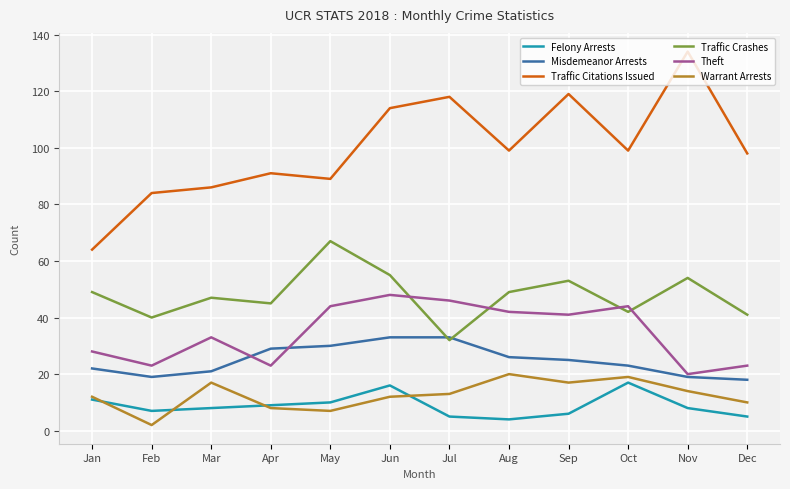

Reading left to right, transcribe all the data shown in this chart.

Felony Arrests: 11	7	8	9	10	16	5	4	6	17	8	5
Misdemeanor Arrests: 22	19	21	29	30	33	33	26	25	23	19	18
Traffic Citations Issued: 64	84	86	91	89	114	118	99	119	99	134	98
Traffic Crashes: 49	40	47	45	67	55	32	49	53	42	54	41
Theft: 28	23	33	23	44	48	46	42	41	44	20	23
Warrant Arrests: 12	2	17	8	7	12	13	20	17	19	14	10